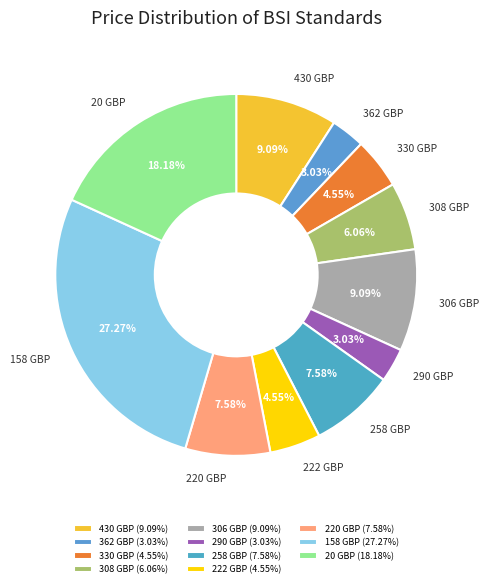

Is it true that 20 GBP is 11% of the pie?

False